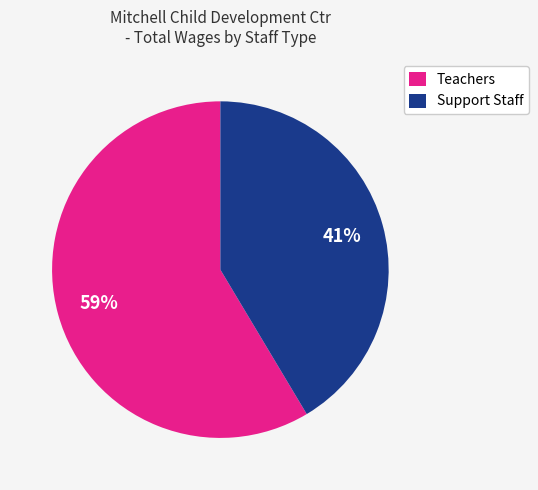

What is the smallest slice in the pie chart?

Support Staff